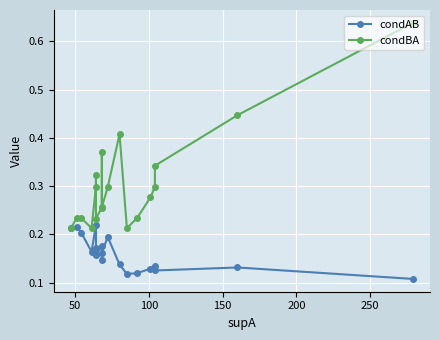

What are all the series names shown in the legend?

condAB, condBA